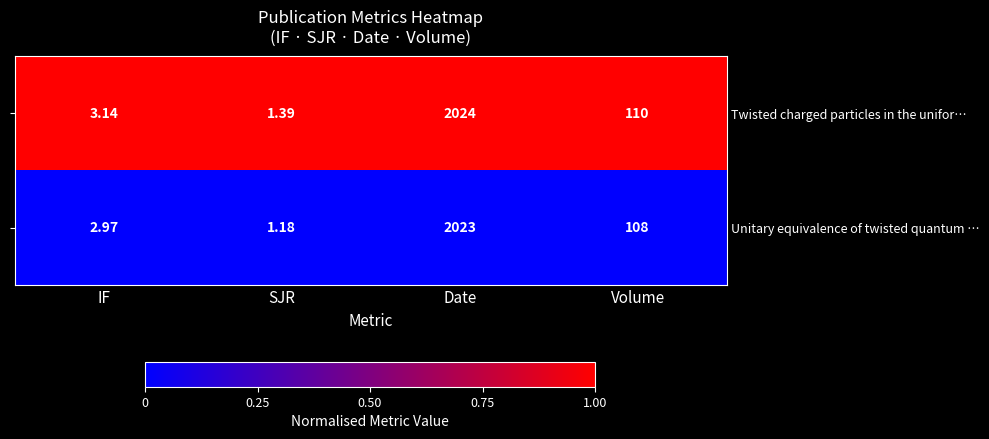

What is the total value across all series at Date?

4047.0